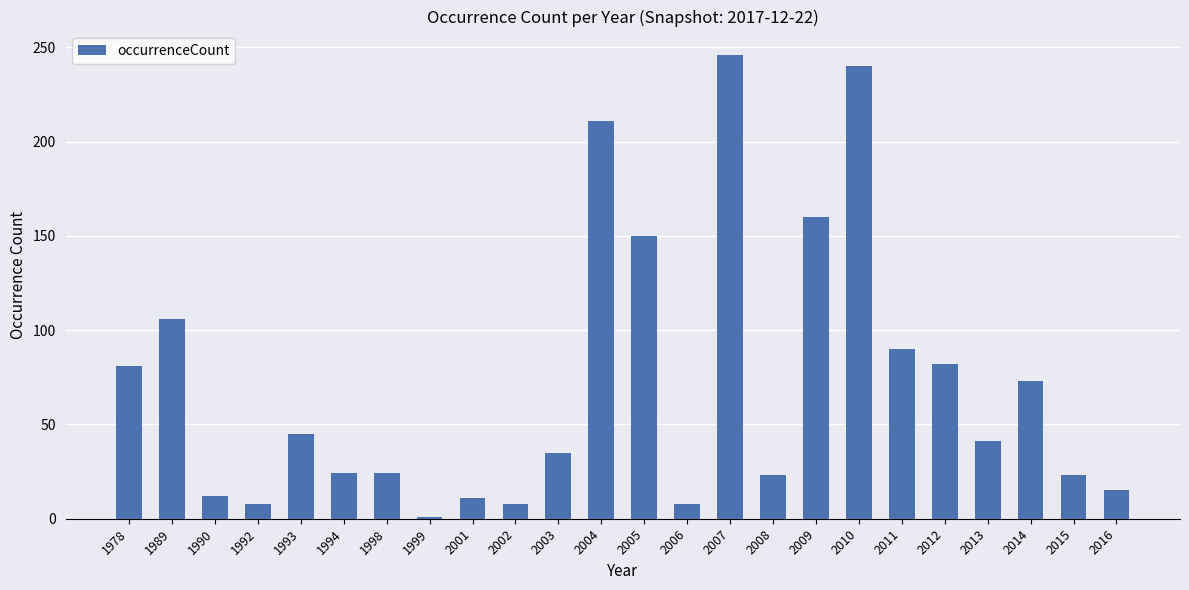

Where is the data nearest to the value 123?

1989